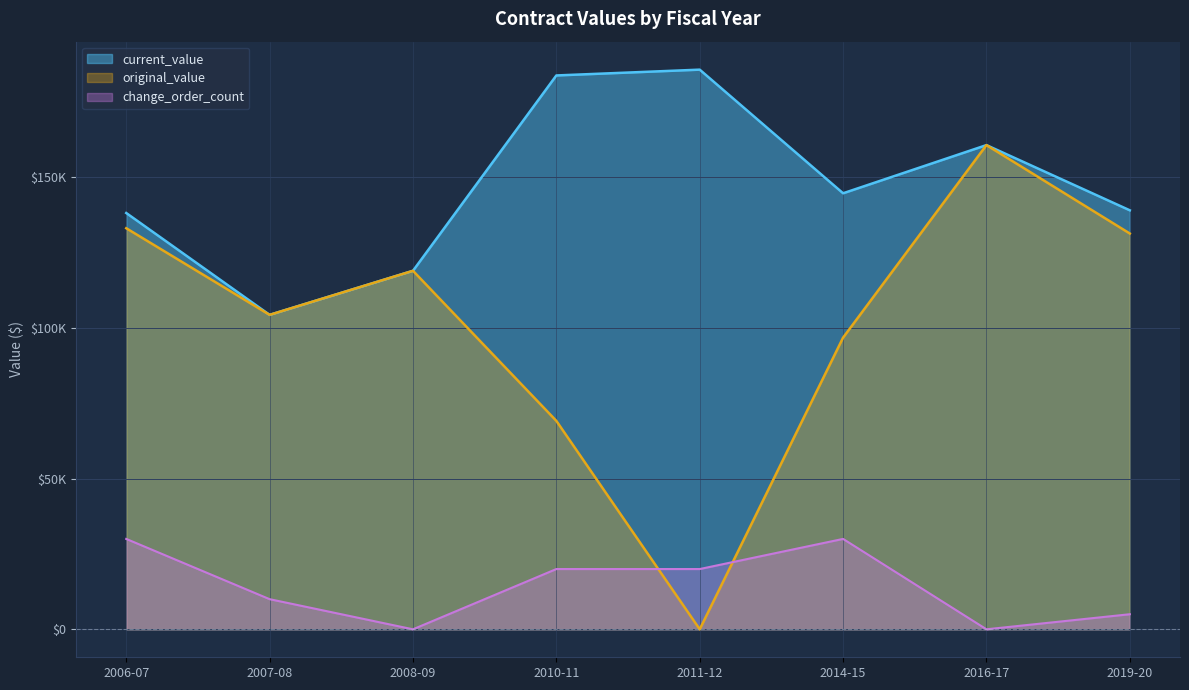

What are all the series names shown in the legend?

current_value, original_value, change_order_count